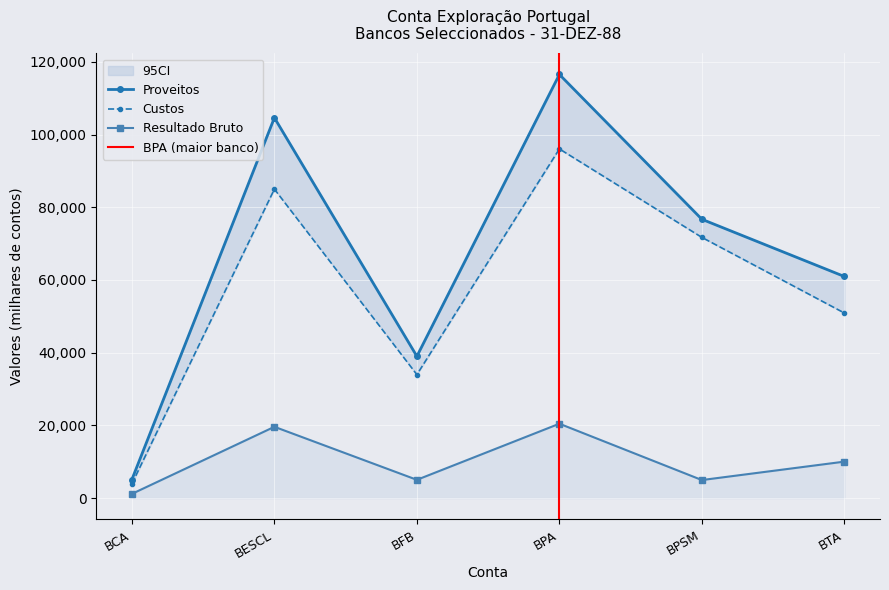

How many data points in Resultado Bruto are less than 10045?

3